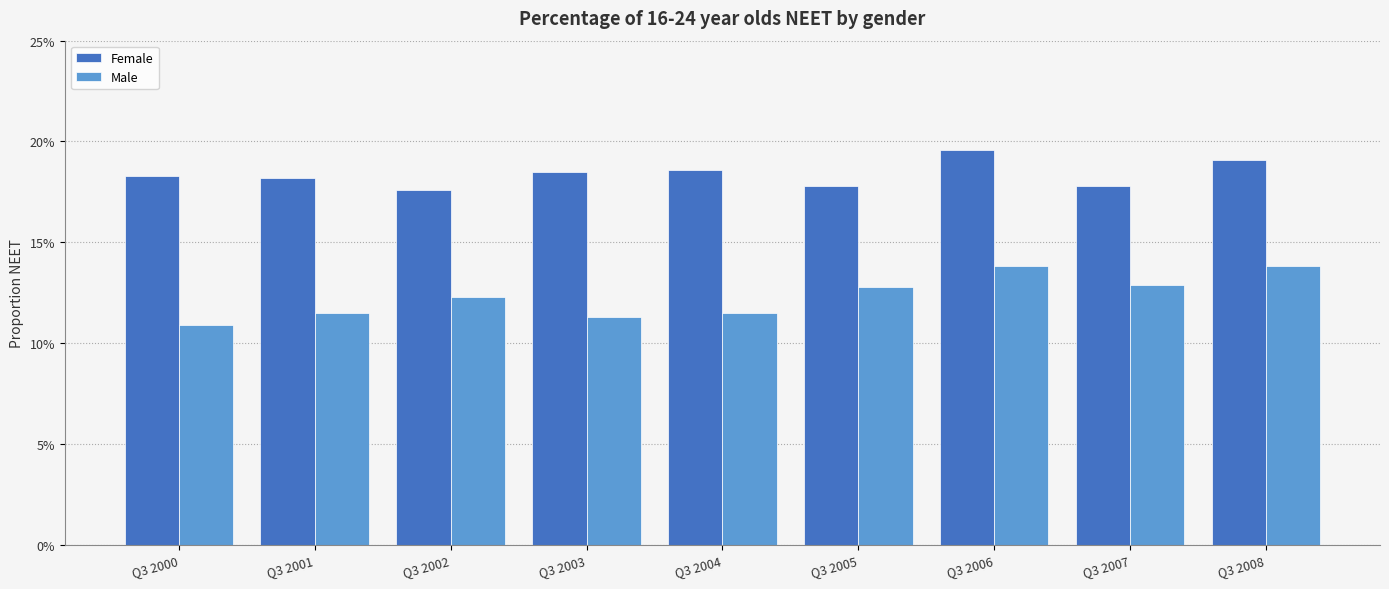

What is the sum of the Female values at Q3 2001 and Q3 2005?

0.4